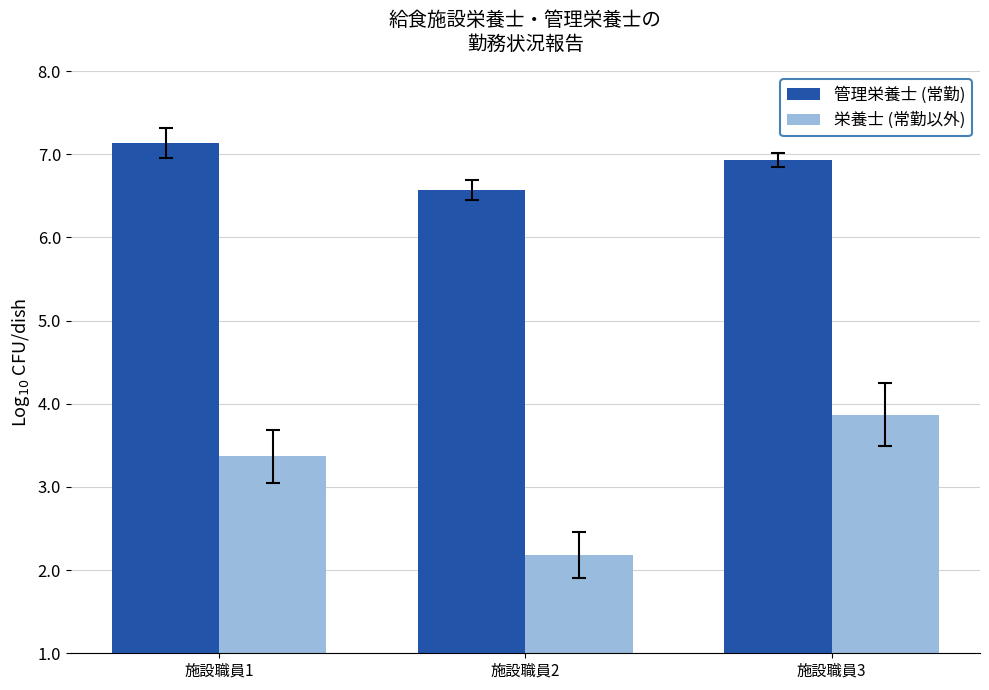

At which category is the sum across all series the highest?

施設職員3